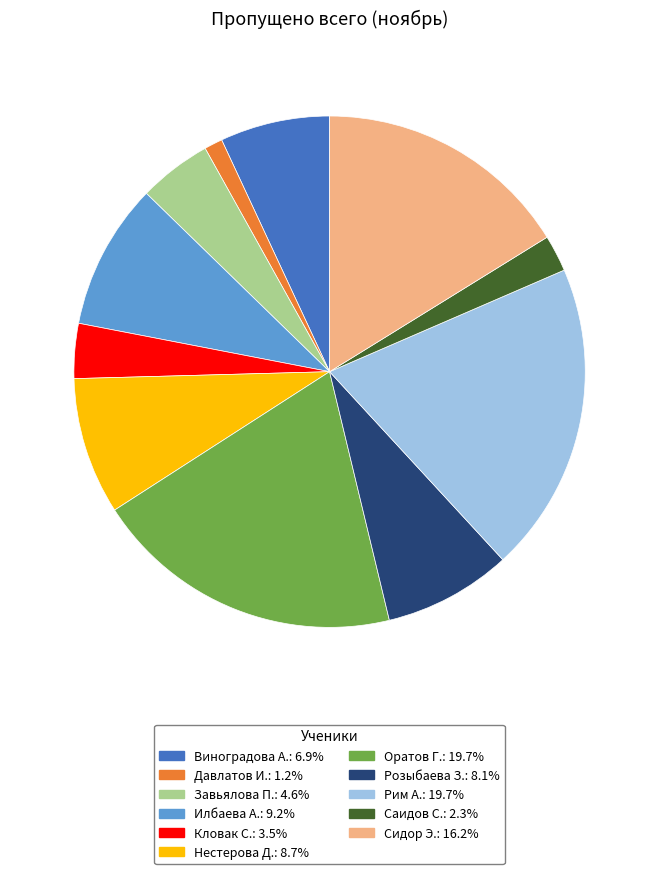

Which slice is the smallest?

Давлатов И.